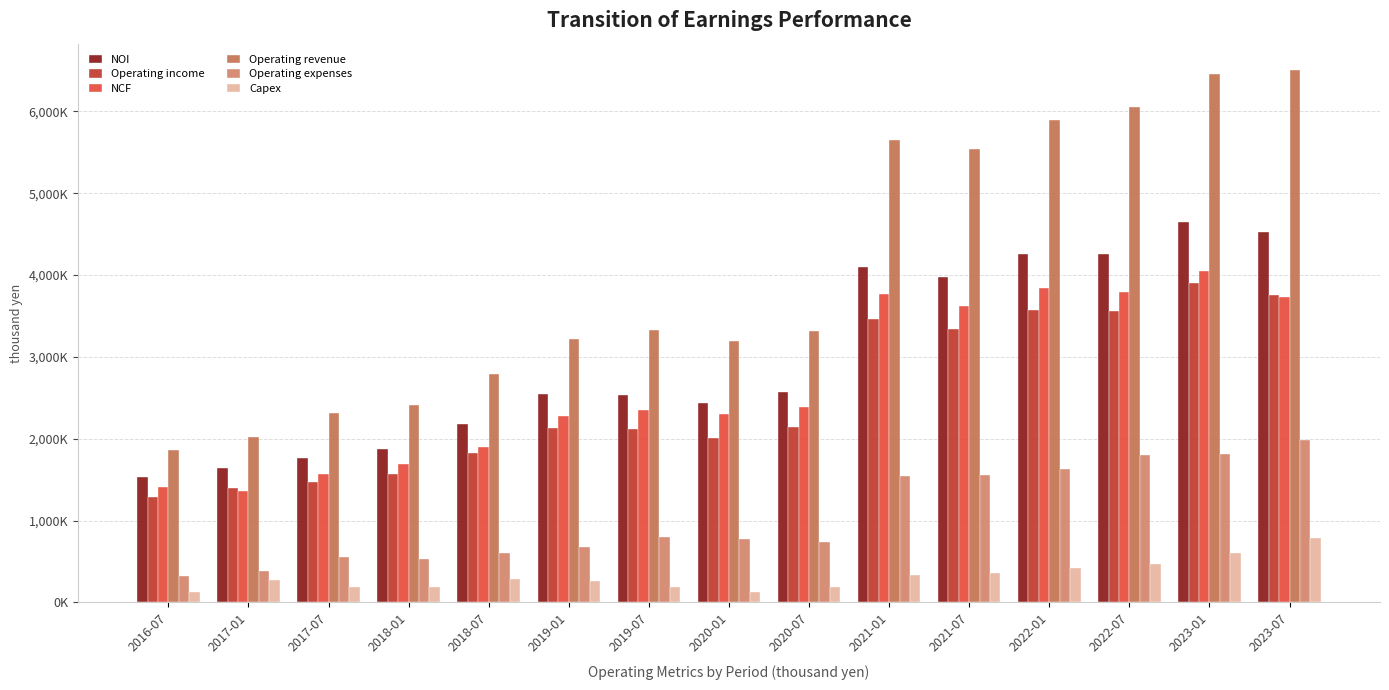

Are the bars grouped side by side (vs. stacked)?

Yes